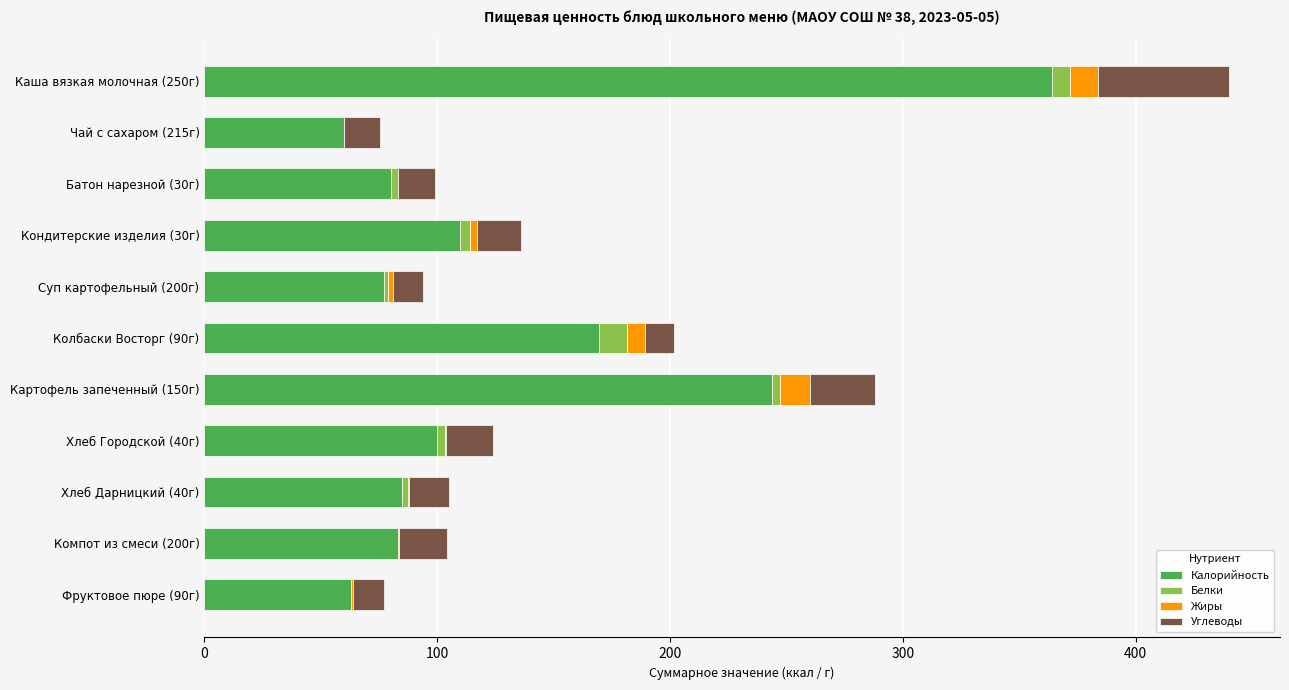

The Калорийность series shows 120.2 at Суп картофельный (200г). True or false?

False